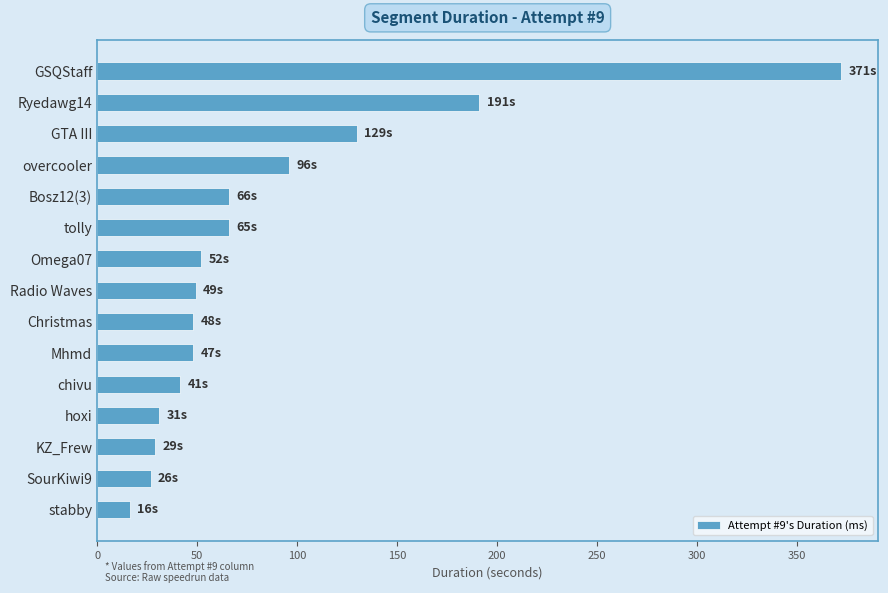

Does the chart contain any negative values?

No